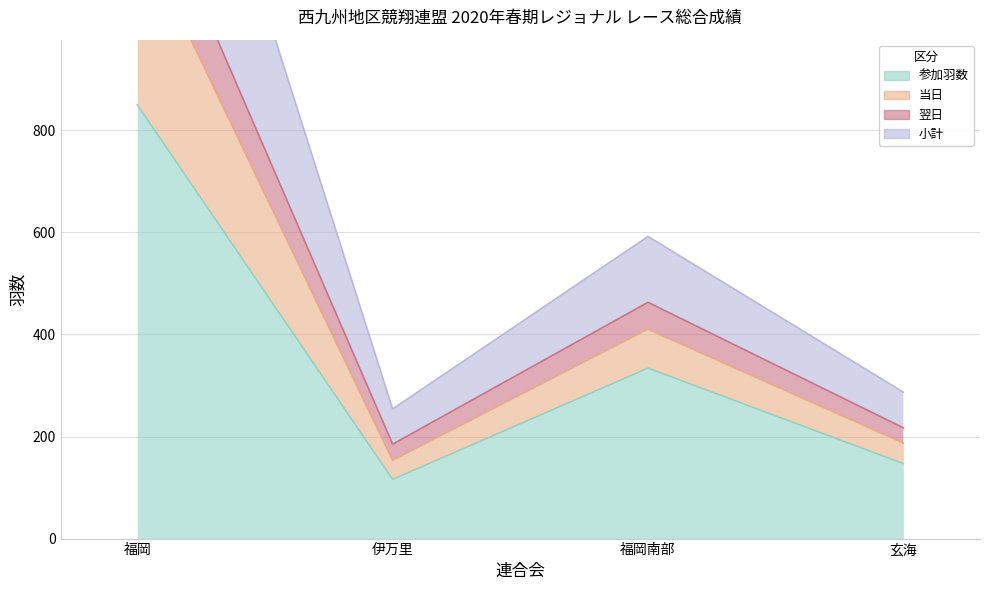

What is the difference between the second highest and second lowest values in the 参加羽数 series?

187